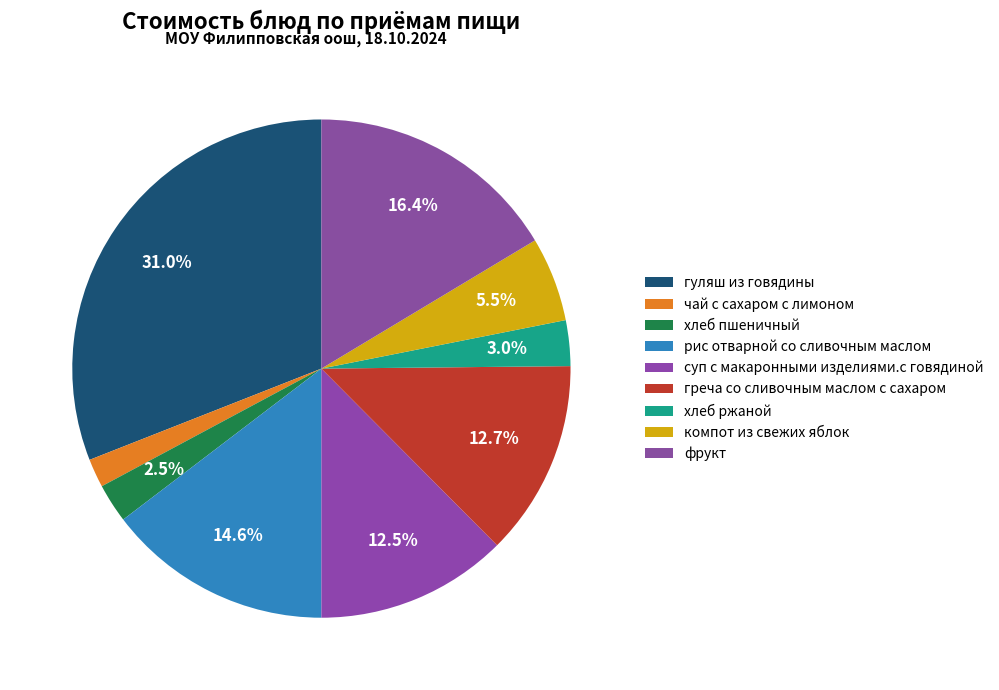

To the nearest percent, what is the combined percentage of рис отварной со сливочным маслом and хлеб пшеничный?

17%